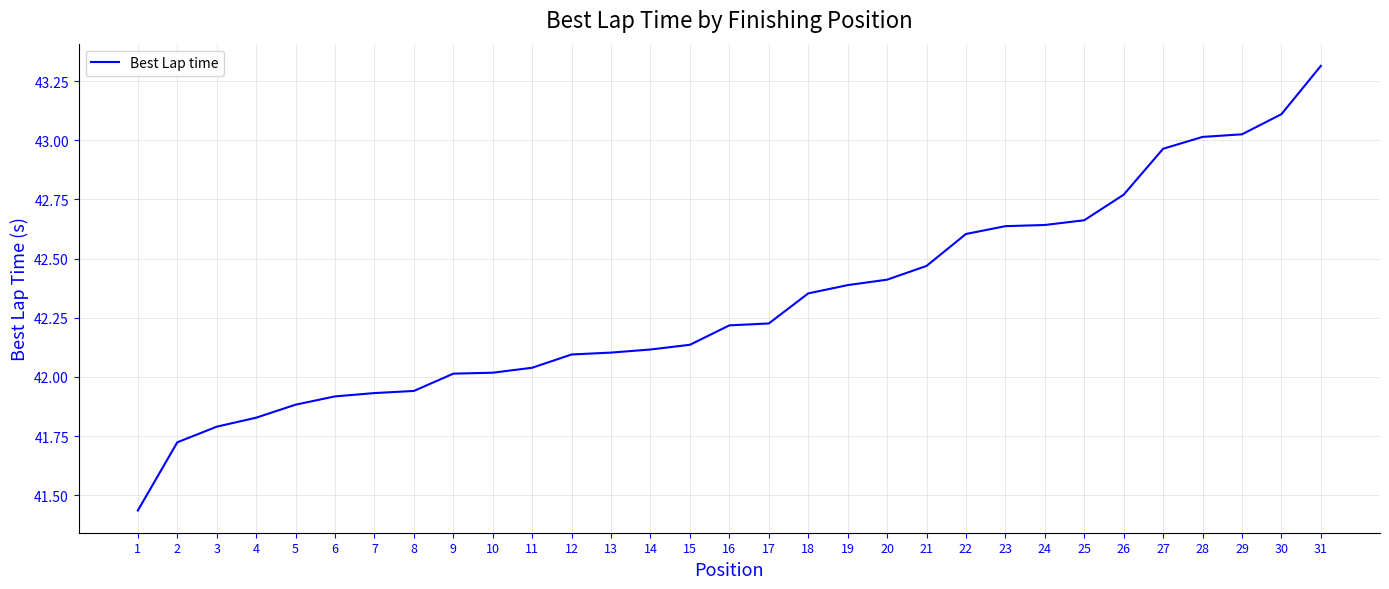

What is the difference between the values at 18 and 26?

0.4